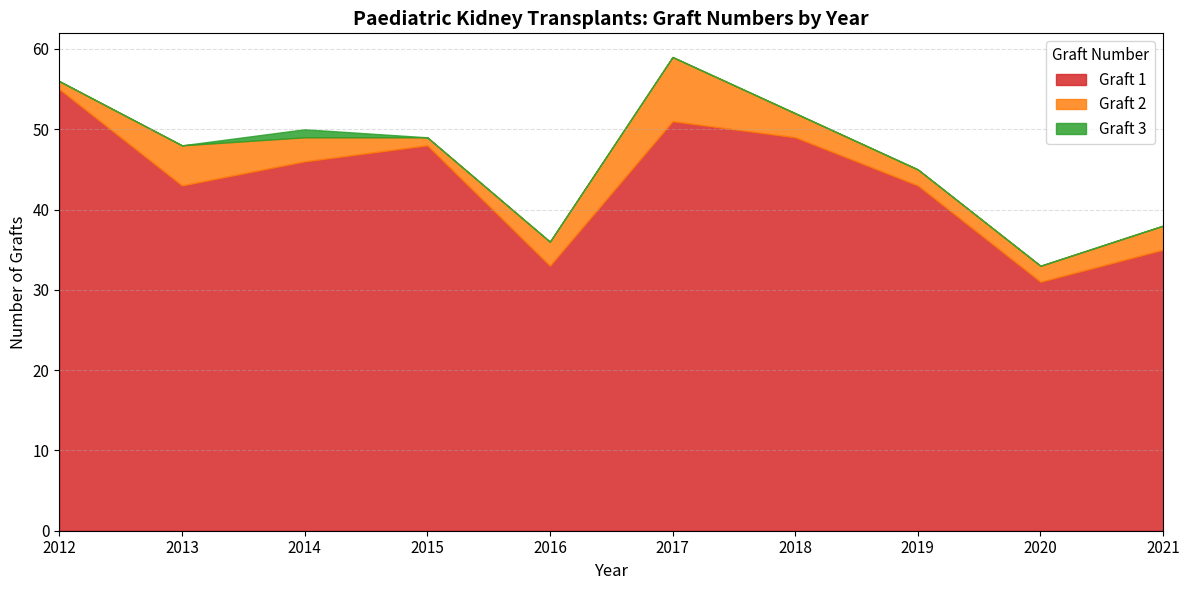

True or false: Graft 1 and Graft 3 cross at least once.

False